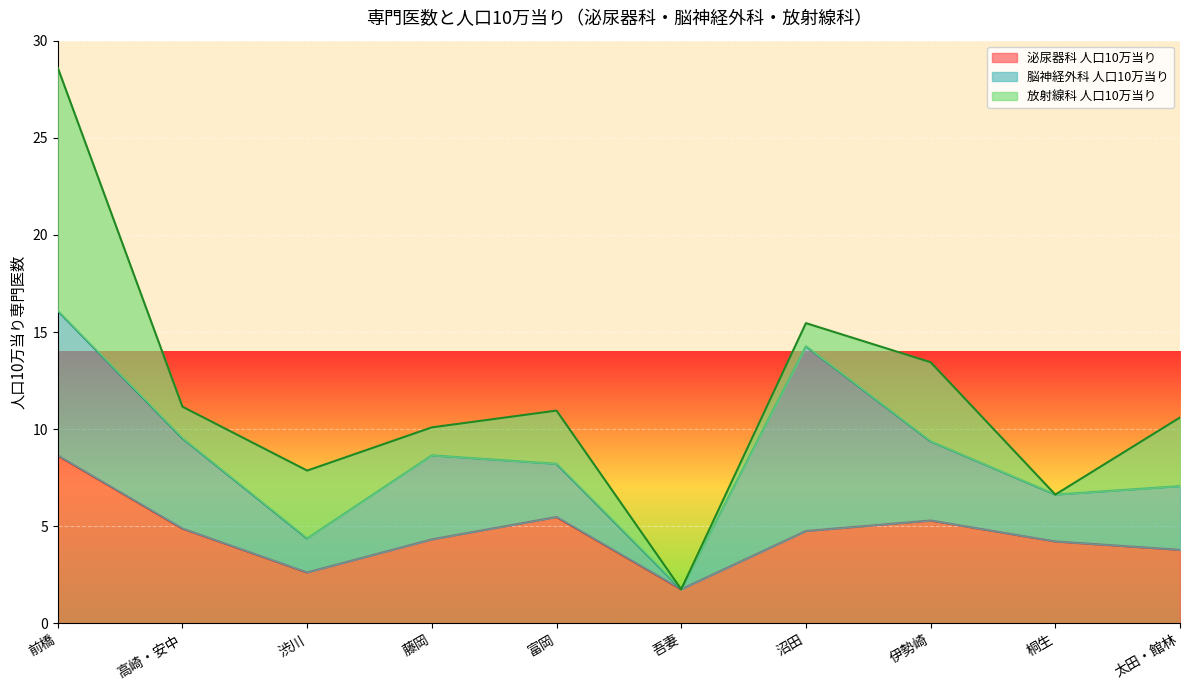

What is the maximum value for 放射線科人口10万当り?

12.5